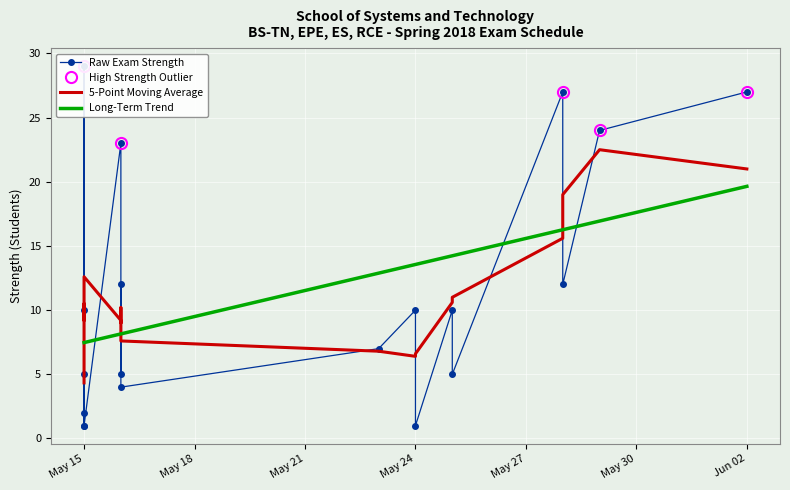

What is the total value across all series at May 24?

30.0